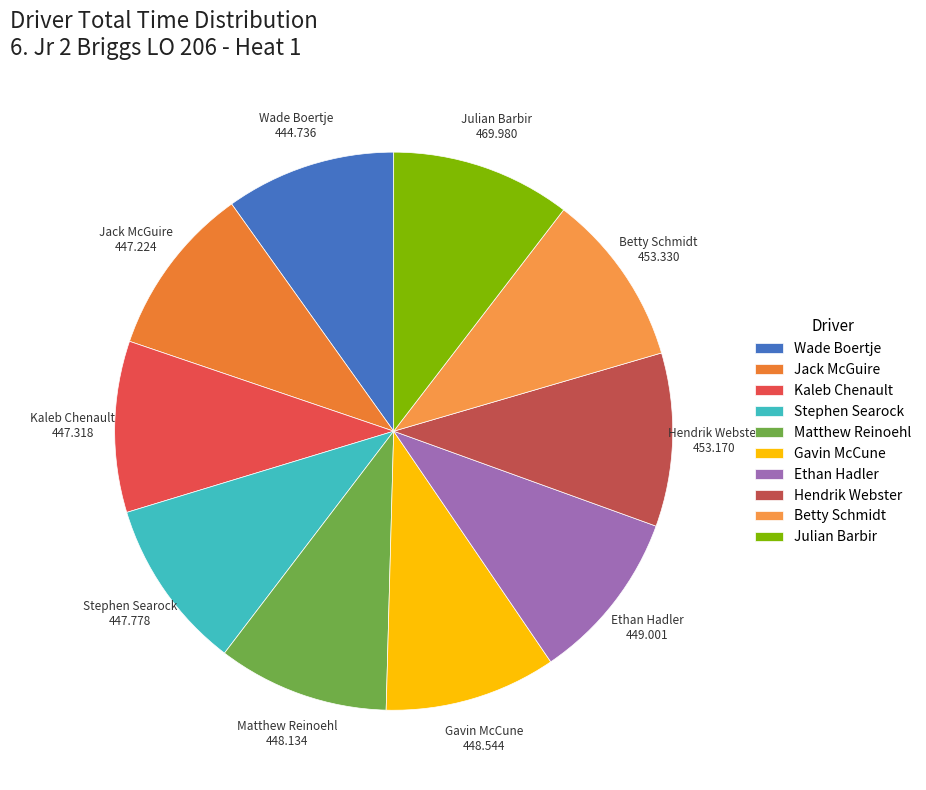

How many segments does this pie chart have?

10